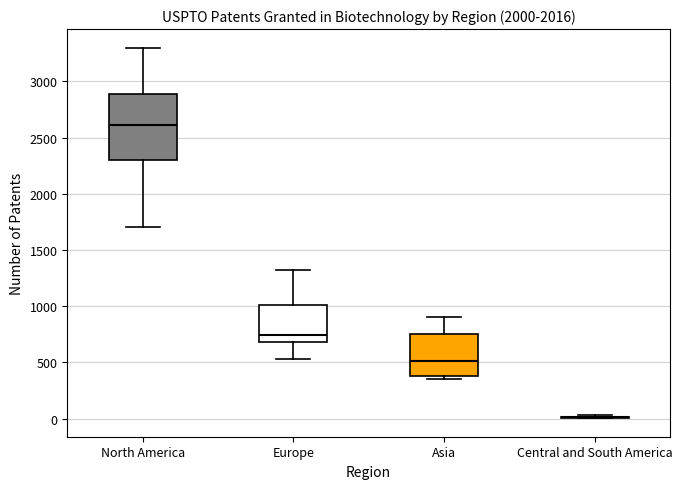

Reading left to right, transcribe this box plot: for each box, give where its median line is, the range the box spans, and where its two whiskers end, as read against the y-axis. The values are not printed on the chart, so give them approximately, as read against the axis.

North America: median 2600, box 2300 to 2900, whiskers 1700 to 3300
Europe: median 750, box 700 to 1000, whiskers 550 to 1350
Asia: median 500, box 400 to 750, whiskers 350 to 900
Central and South America: box collapsed to a line at 0, whiskers 0 to 50